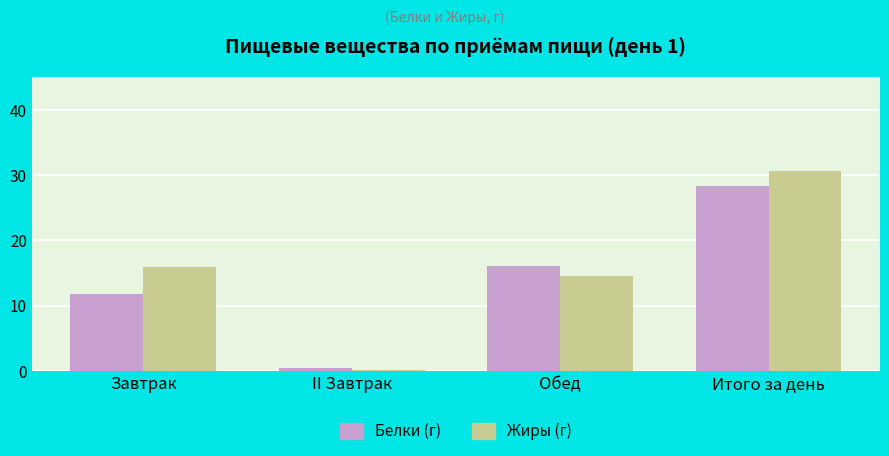

What is the difference between the Белки (г) values at Обед and Итого за день?

12.3